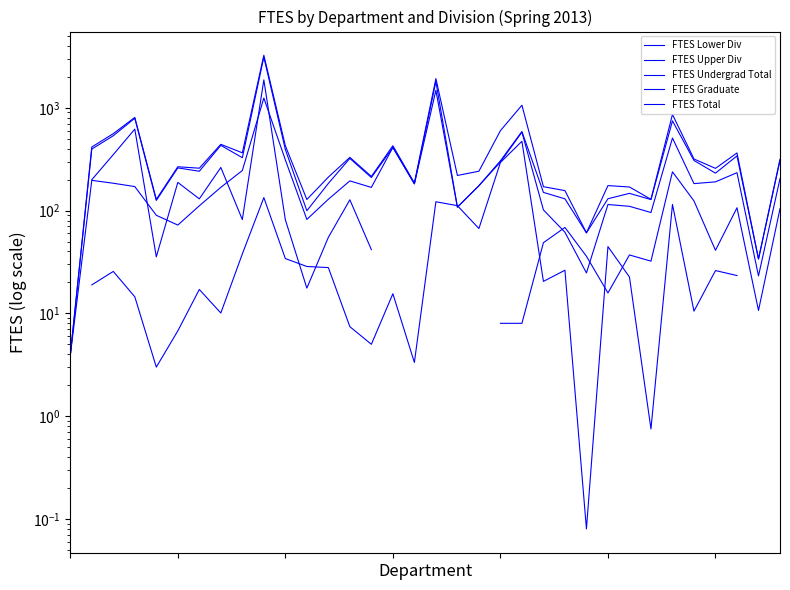

At which category is the sum across all series the highest?

9